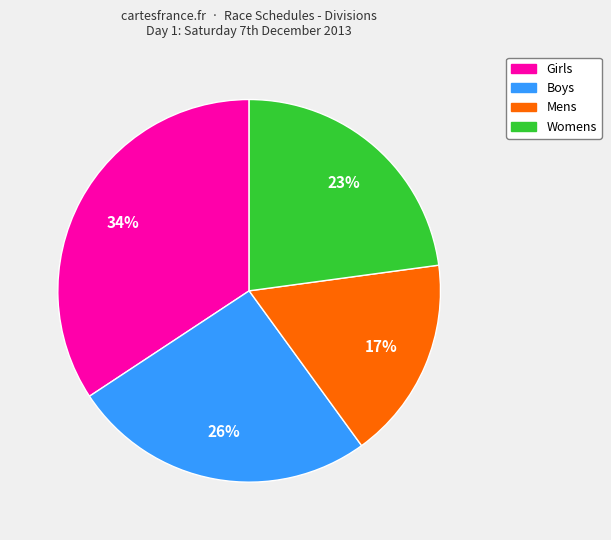

Is there any slice that represents more than half of the pie?

No